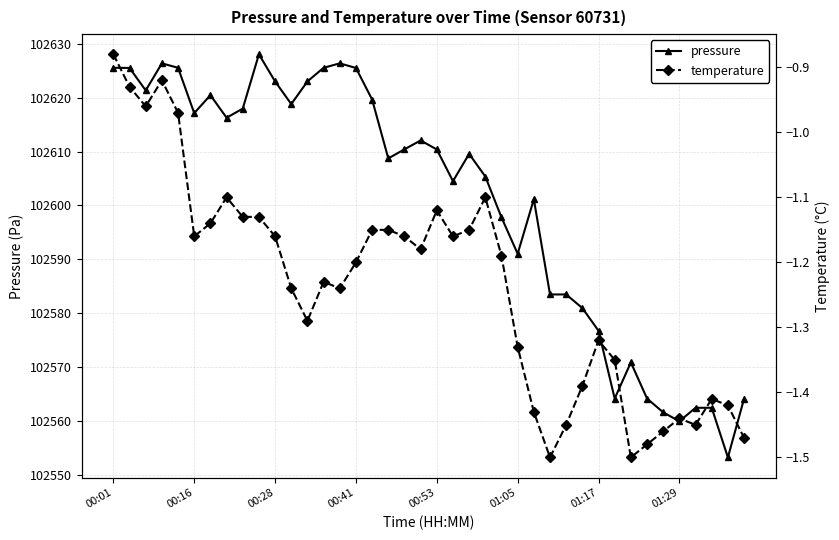

How many interior local peaks does the temperature series have?

8